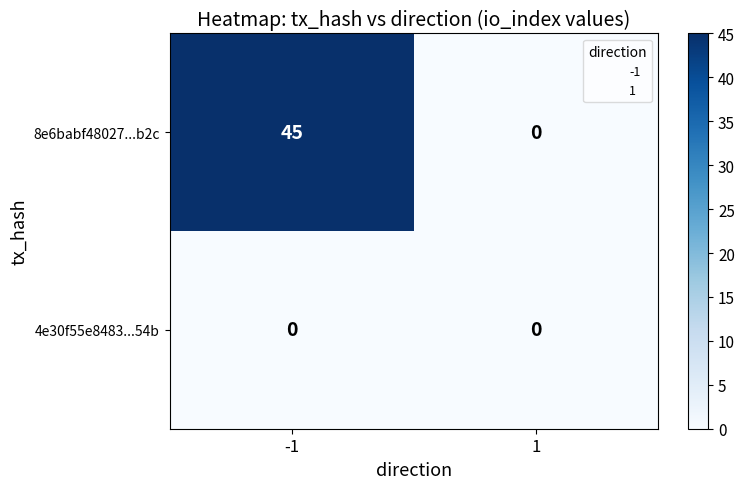

Rank the series by their average value, from lowest to highest.

4e30f55e8483...54b, 8e6babf48027...b2c